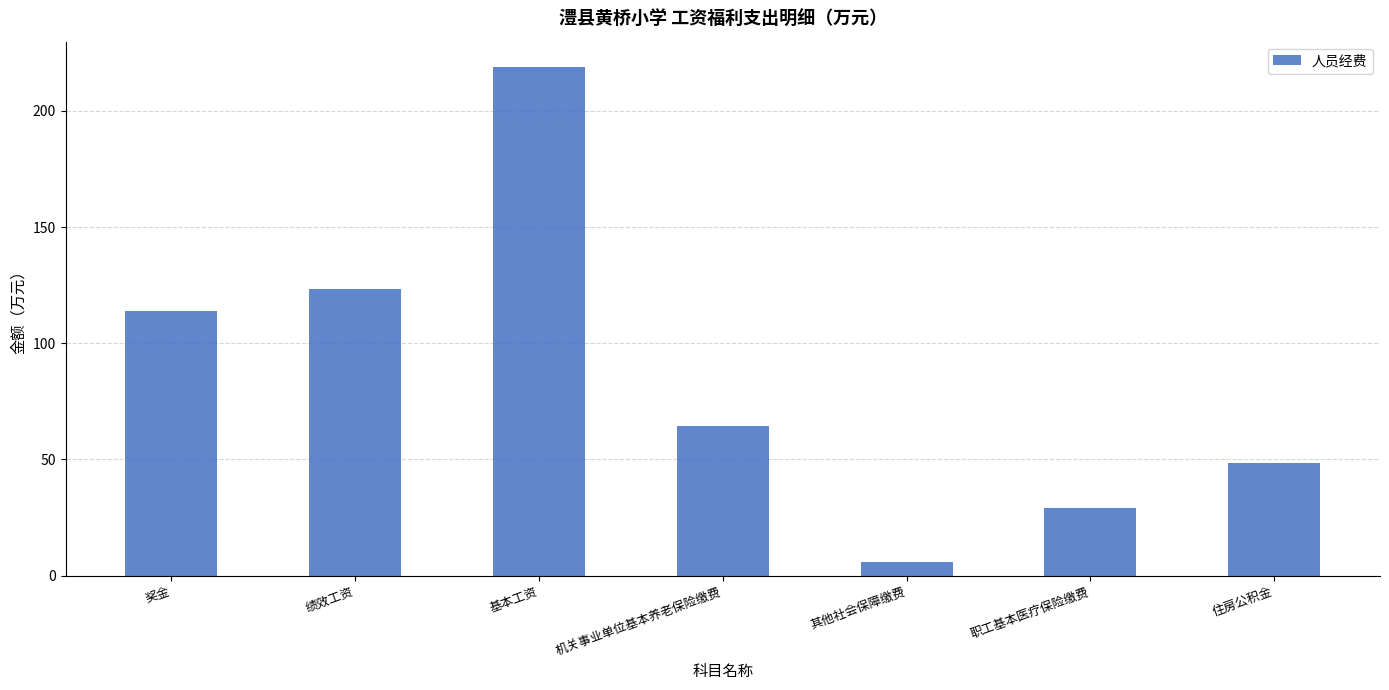

What position from the right is 住房公积金?

1